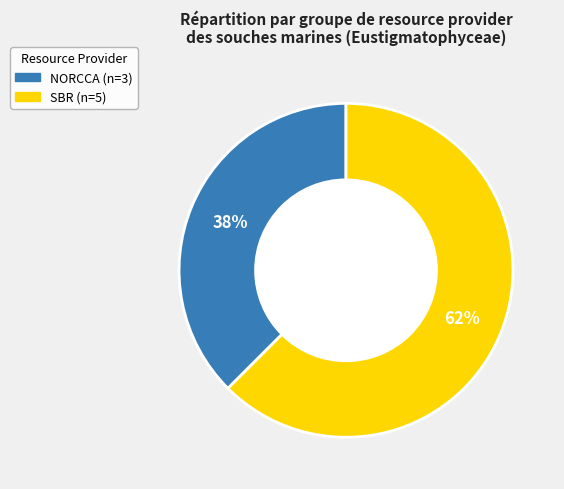

To the nearest percent, what is the average slice percentage?

50%